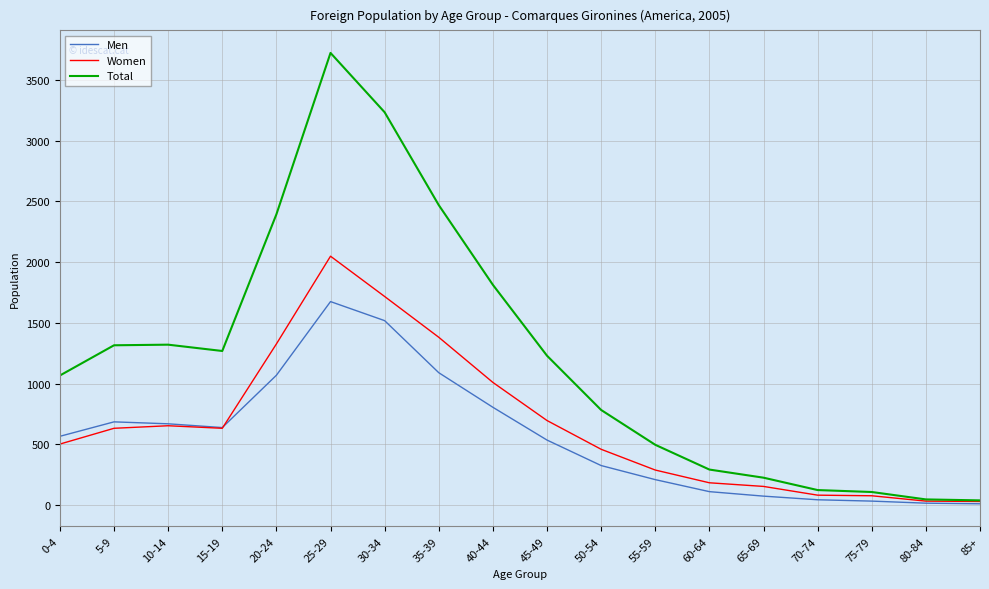

What is the maximum value for Women?

2049